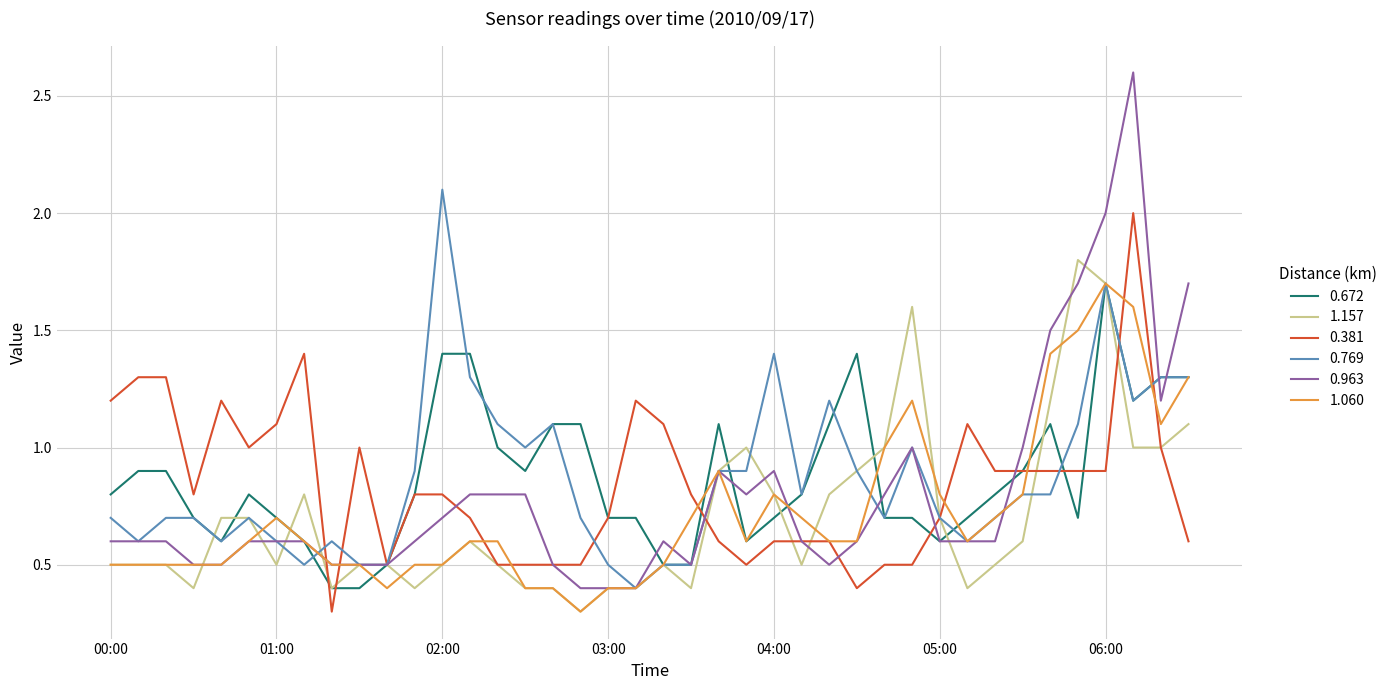

What is the highest value of the 0.672 series?

1.7